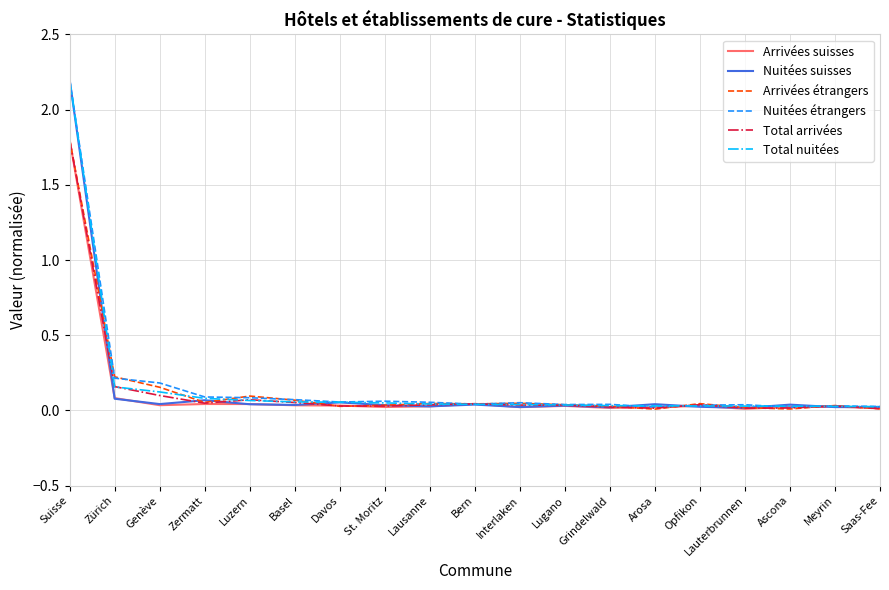

At which label does Total arrivées reach its peak?

Suisse